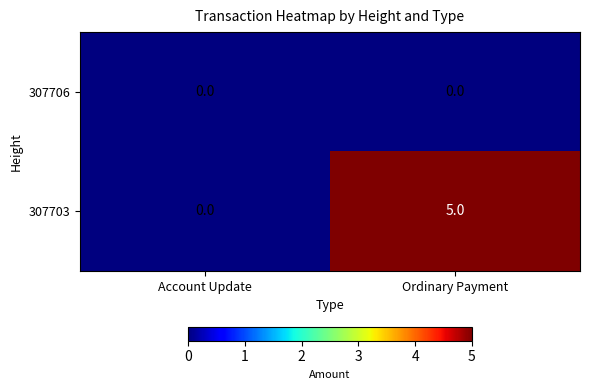

How many series are shown in this chart?

2